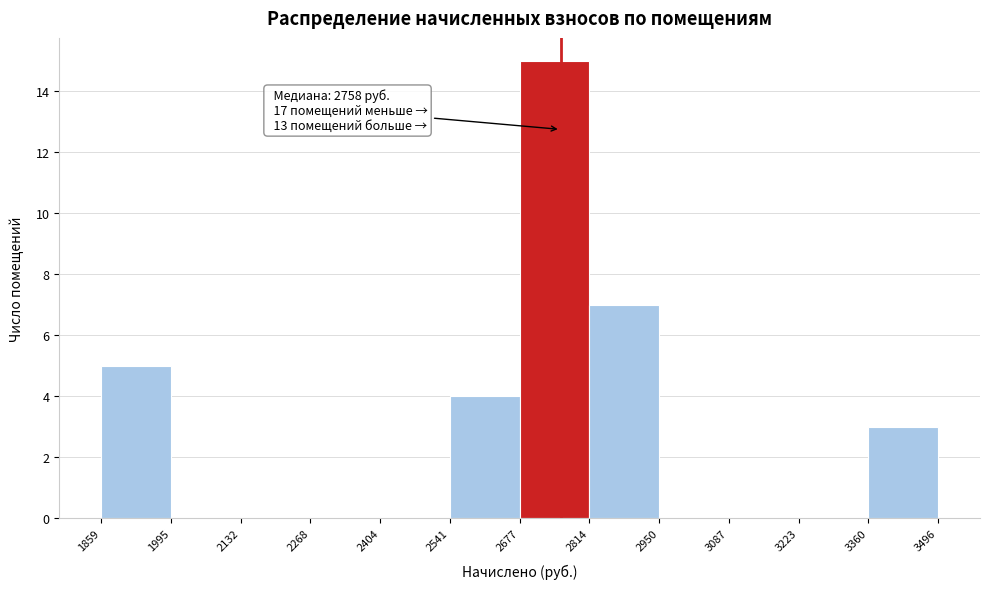

Over which range of the x-axis is the bar tallest?

2677 to 2814